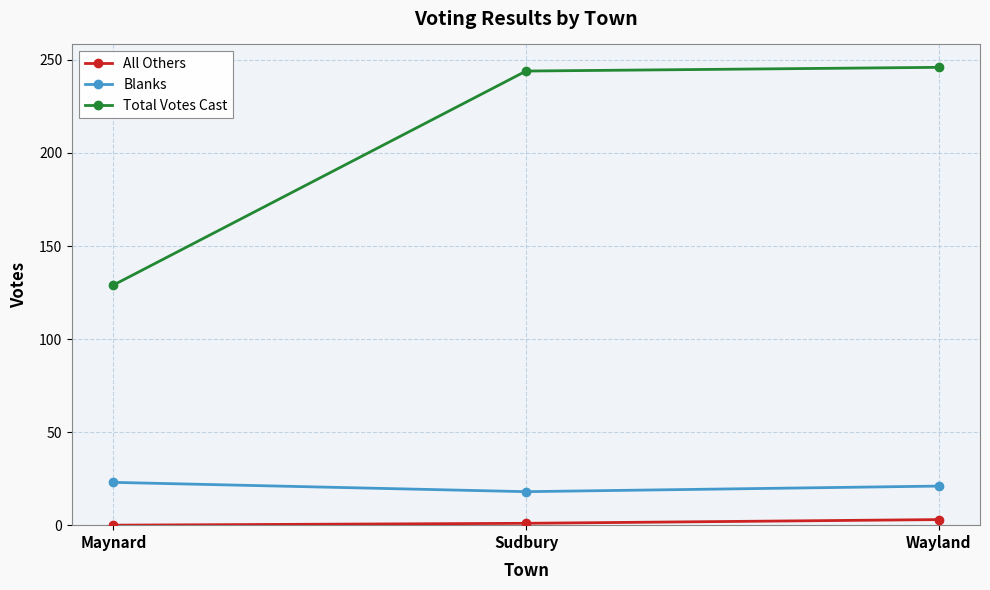

What is the average value of the Total Votes Cast series?

206